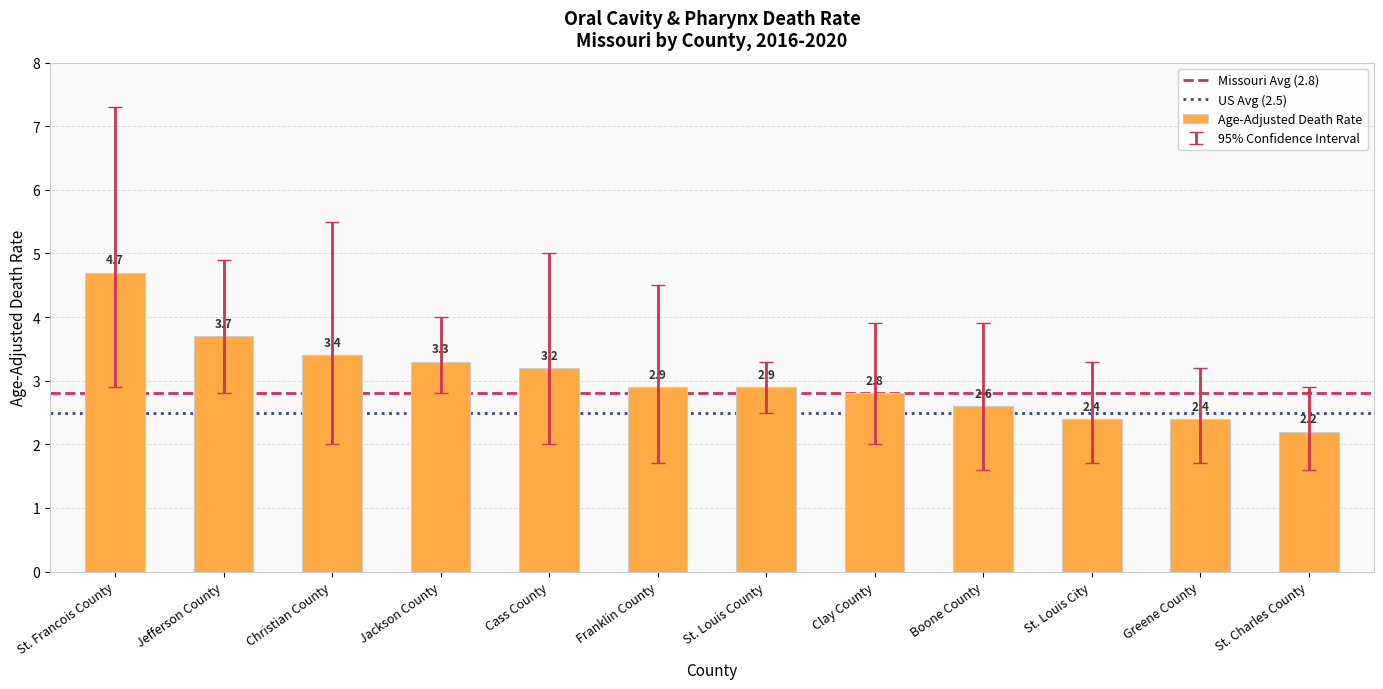

What position from the left is Christian County?

3